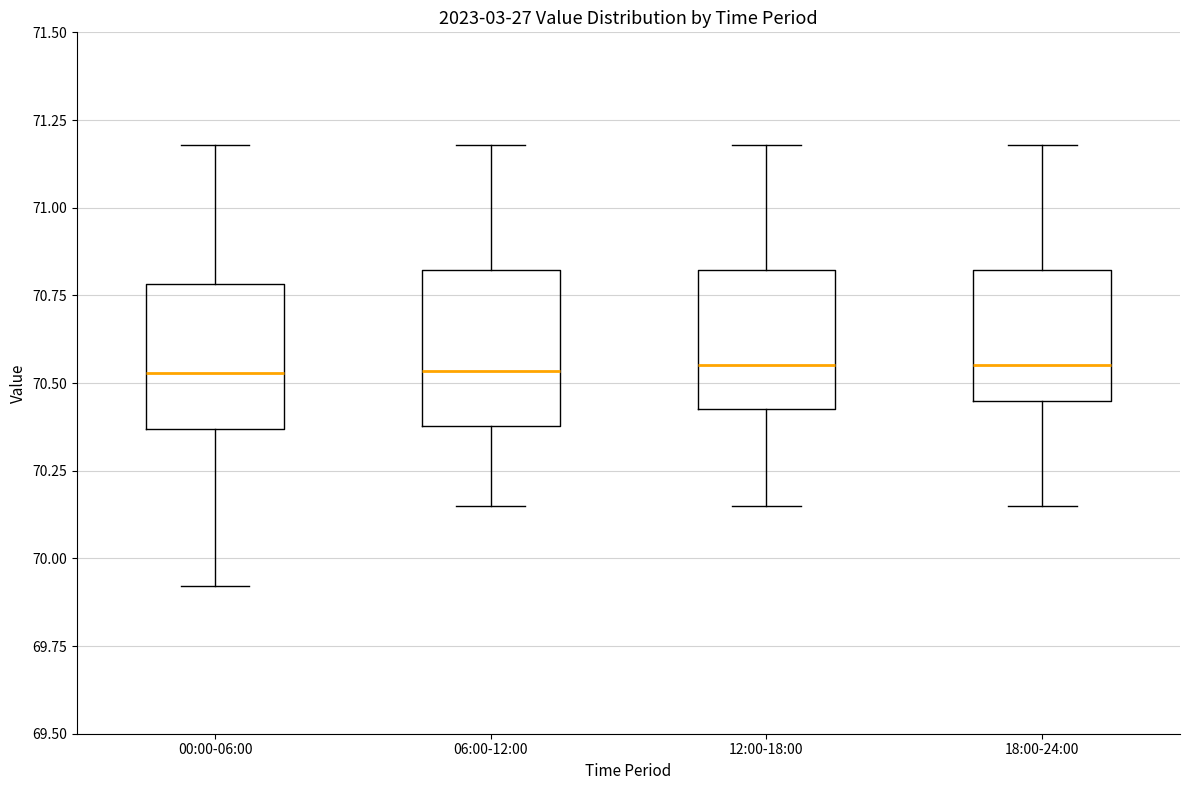

Reading left to right, transcribe this box plot: for each box, give where its median line is, the range the box spans, and where its two whiskers end, as read against the y-axis. The values are not printed on the chart, so give them approximately, as read against the axis.

00:00-06:00: median 70.55, box 70.35 to 70.80, whiskers 69.90 to 71.20
06:00-12:00: median 70.55, box 70.40 to 70.80, whiskers 70.15 to 71.20
12:00-18:00: median 70.55, box 70.45 to 70.80, whiskers 70.15 to 71.20
18:00-24:00: median 70.55, box 70.45 to 70.80, whiskers 70.15 to 71.20